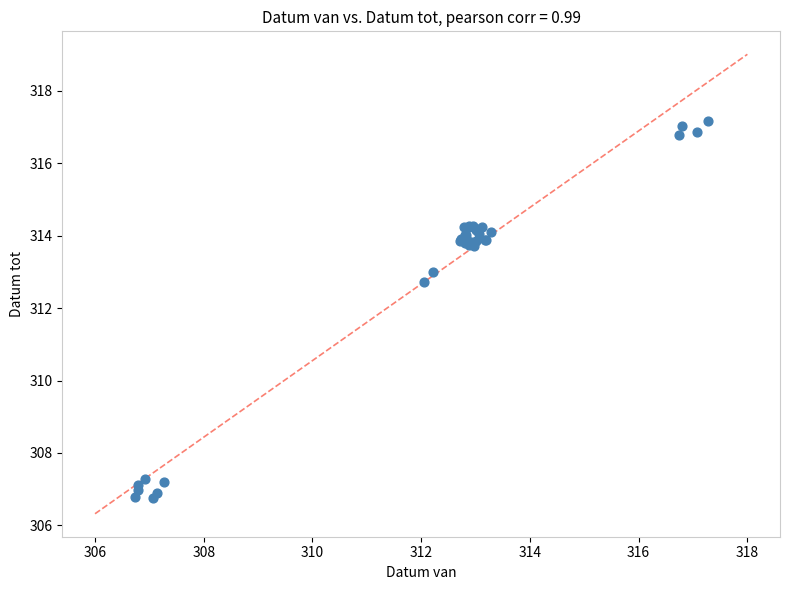

What Y value in the scatter plot is closest to 311?

312.7